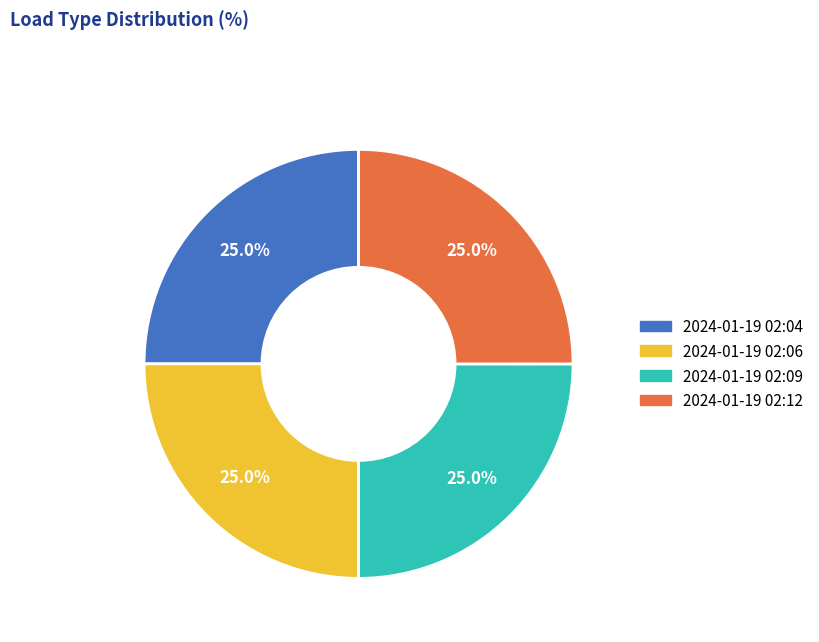

Is there any slice that represents more than half of the pie?

No